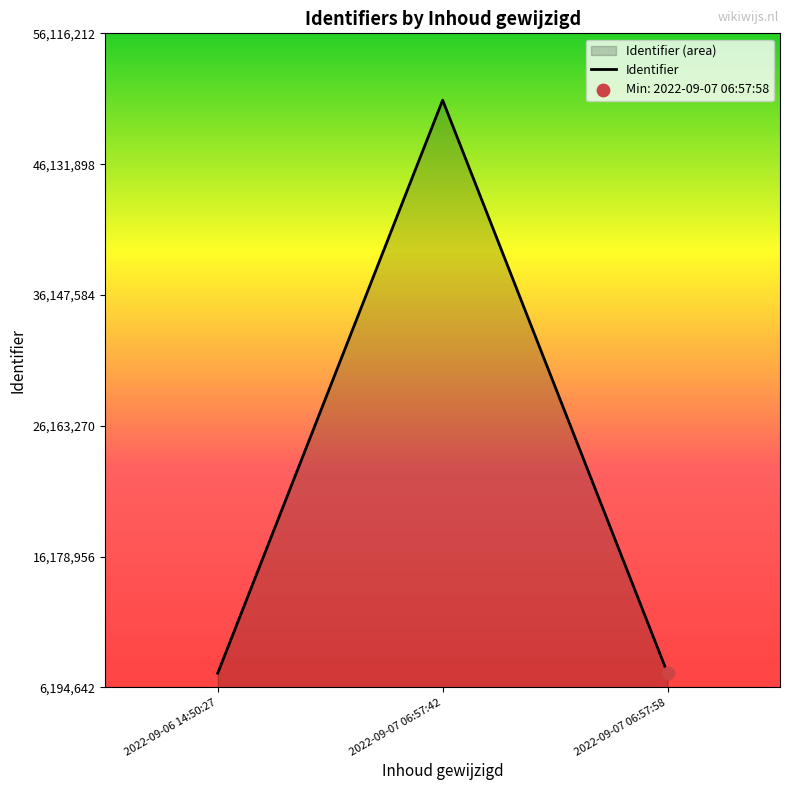

What is the change in value from 2022-09-06 14:50:27 to 2022-09-07 06:57:42?

+43726811